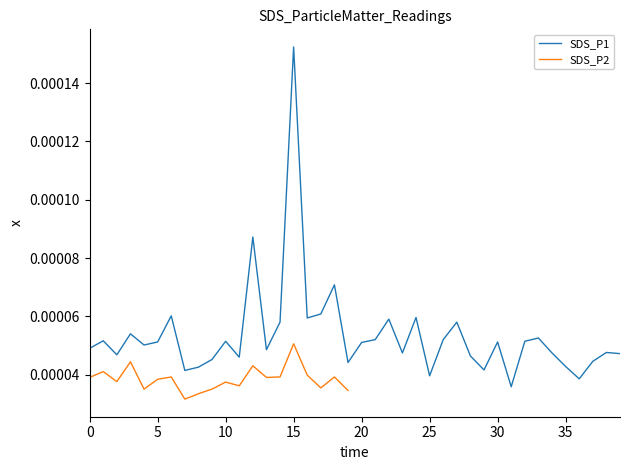

The chart shows a value of 0.0 at 35. True or false?

True